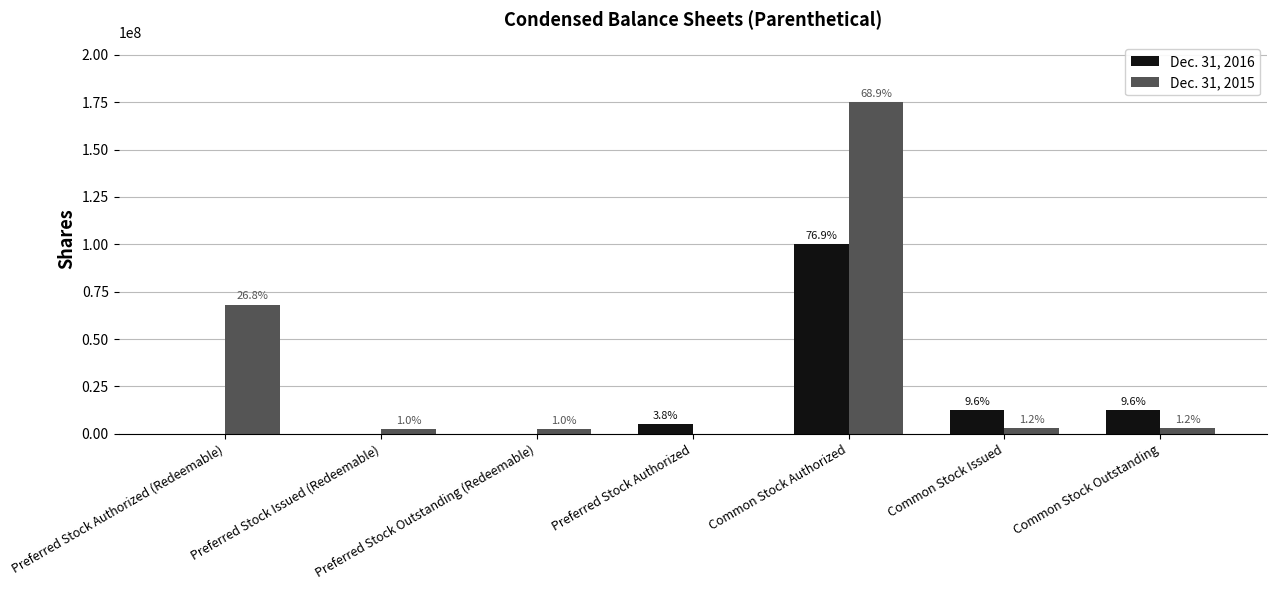

What is the sum of all Dec. 31, 2015 values?

254082960